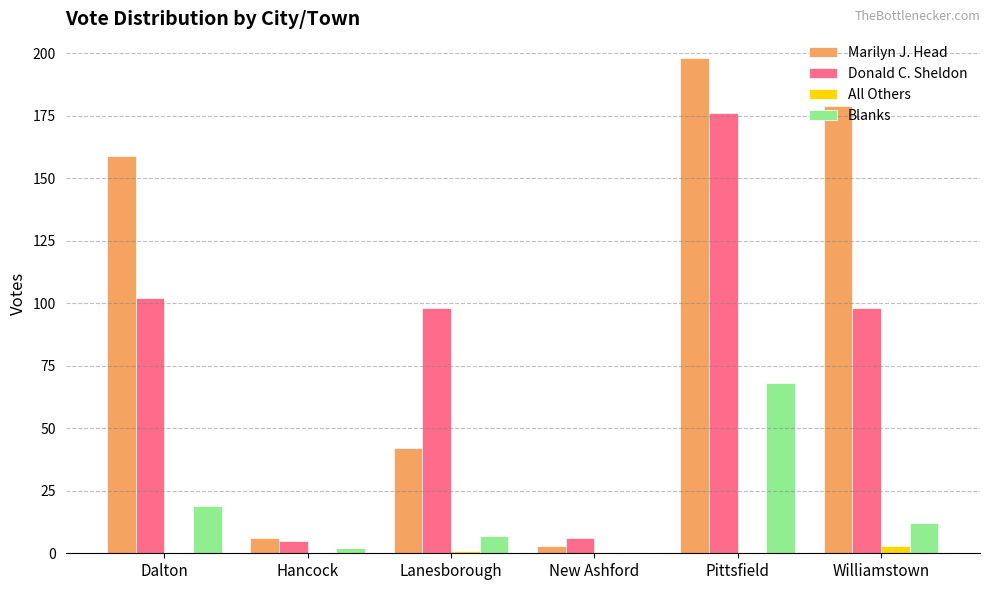

Which label corresponds to the largest value in the chart?

Pittsfield